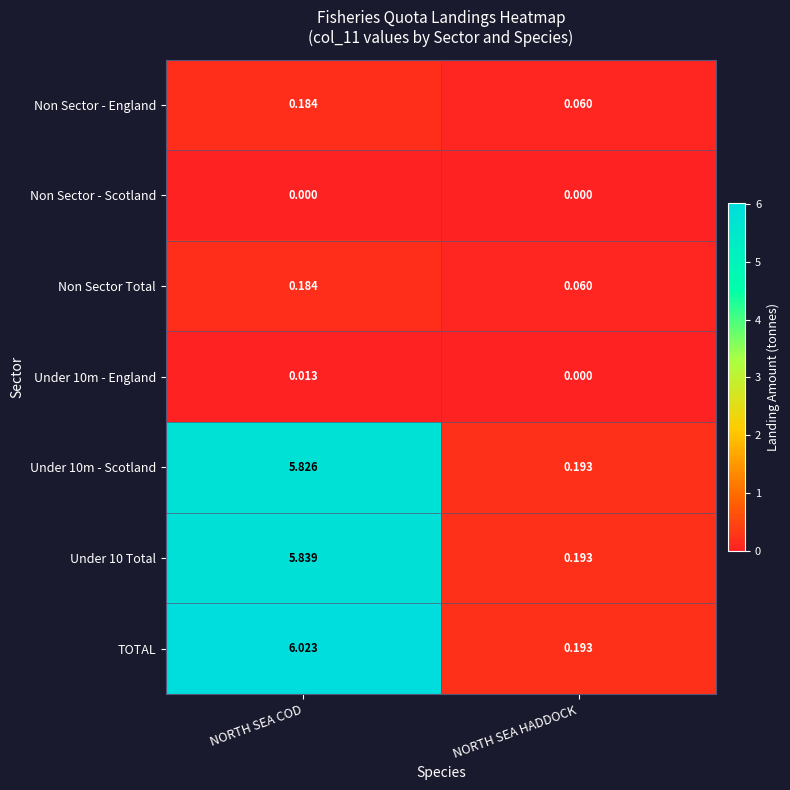

Rank the categories by TOTAL value from highest to lowest.

NORTH SEA COD, NORTH SEA HADDOCK